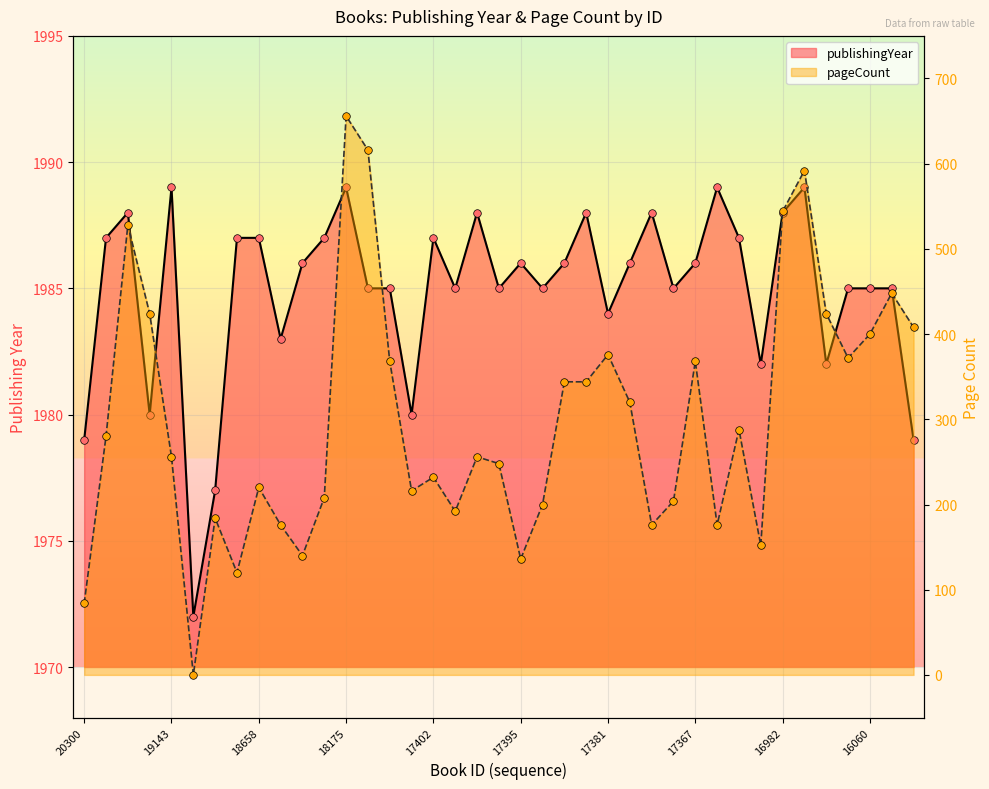

Which series has the widest spread of Y values?

pageCount